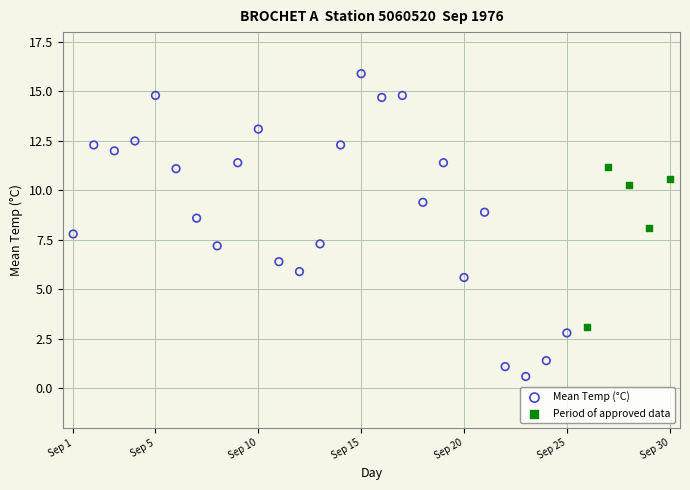

What are all the series names shown in the legend?

Mean Temp (°C), Period of approved data